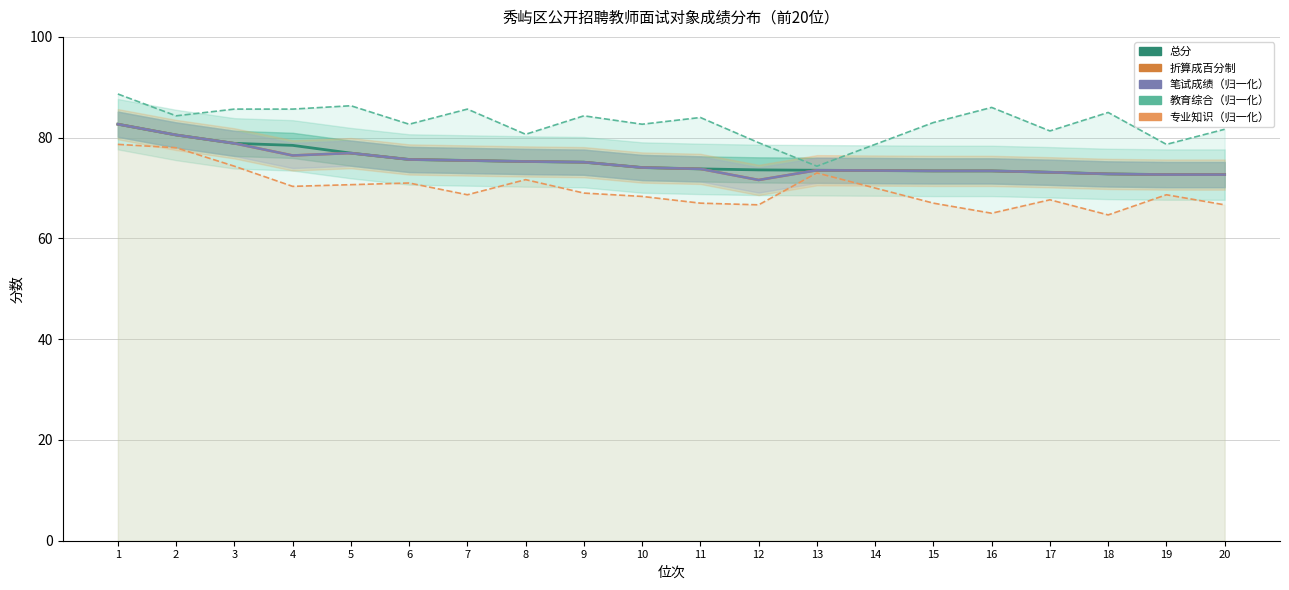

Which series has the largest total across all categories?

教育综合（归一化）